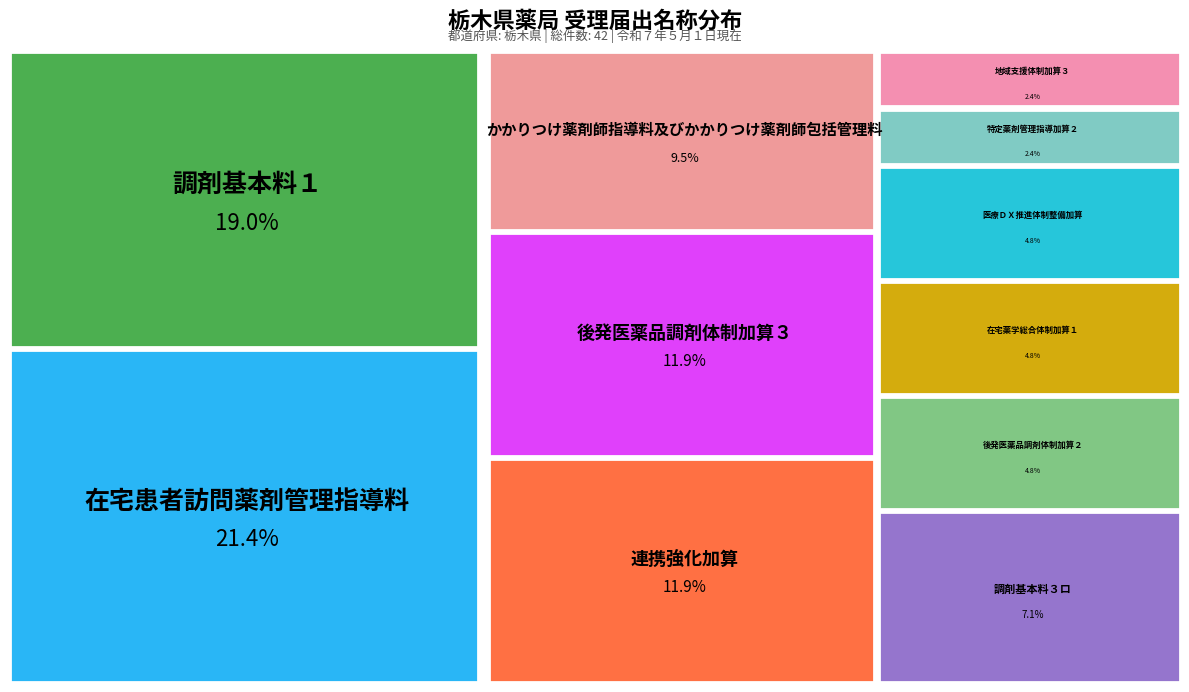

Which category has the biggest portion of the pie?

在宅患者訪問薬剤管理指導料